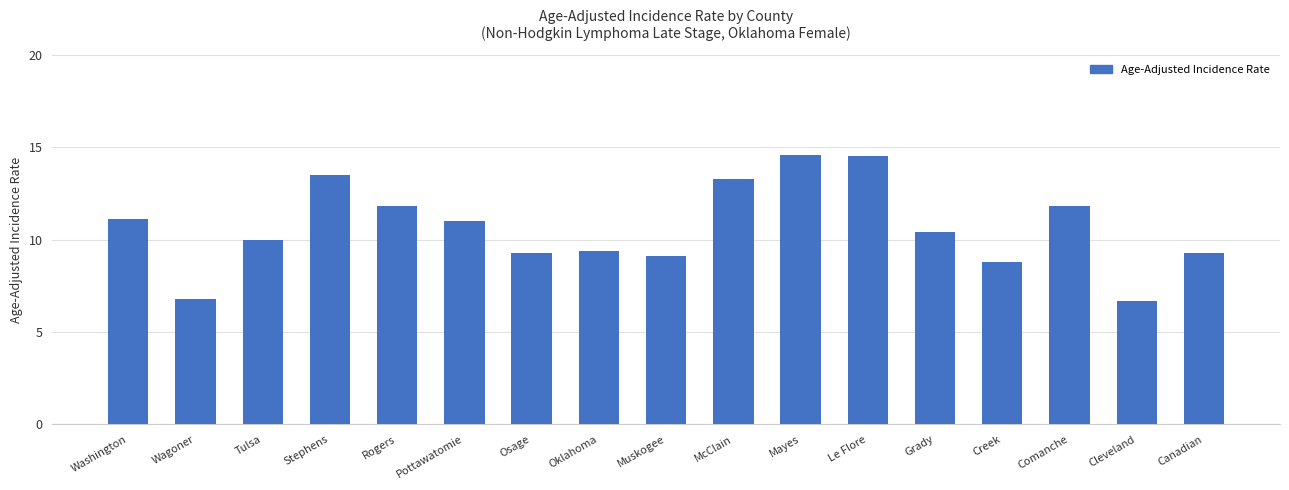

How many distinct data groups are displayed?

1